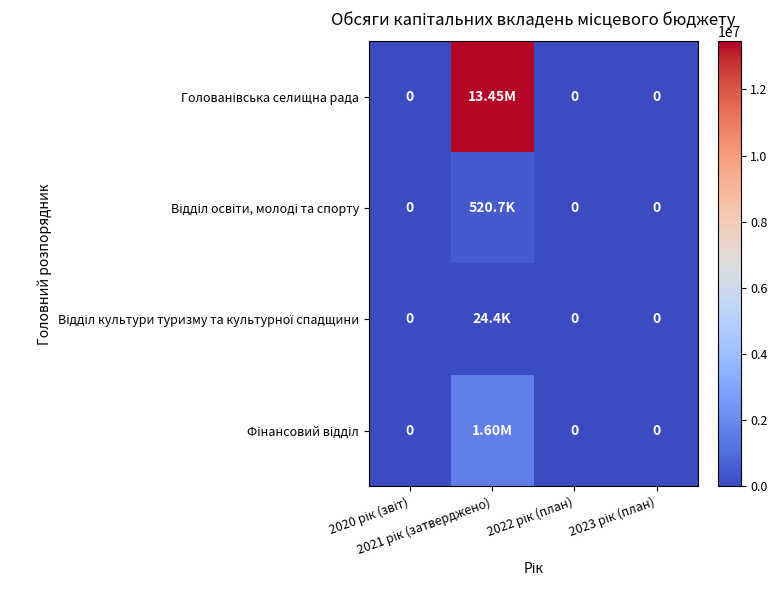

At which label does Голованівська селищна рада reach its minimum?

2020 рік (звіт)